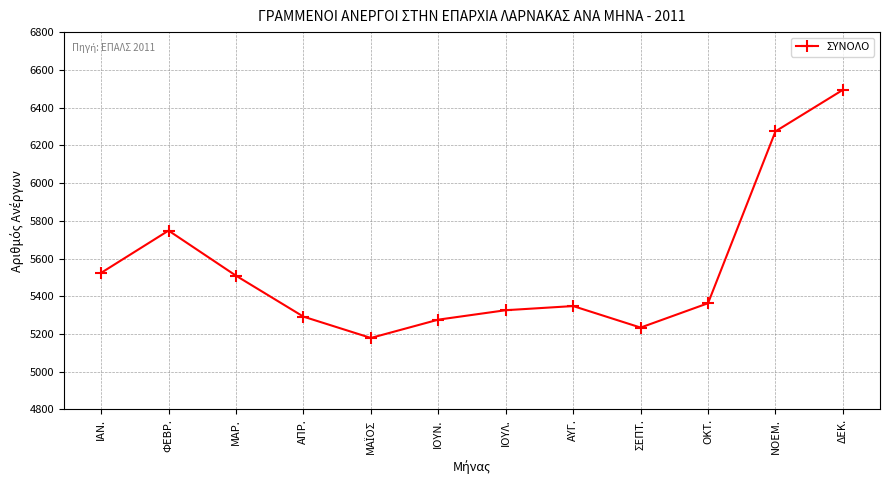

True or false: there are more than 2 points higher than both neighbors.

False